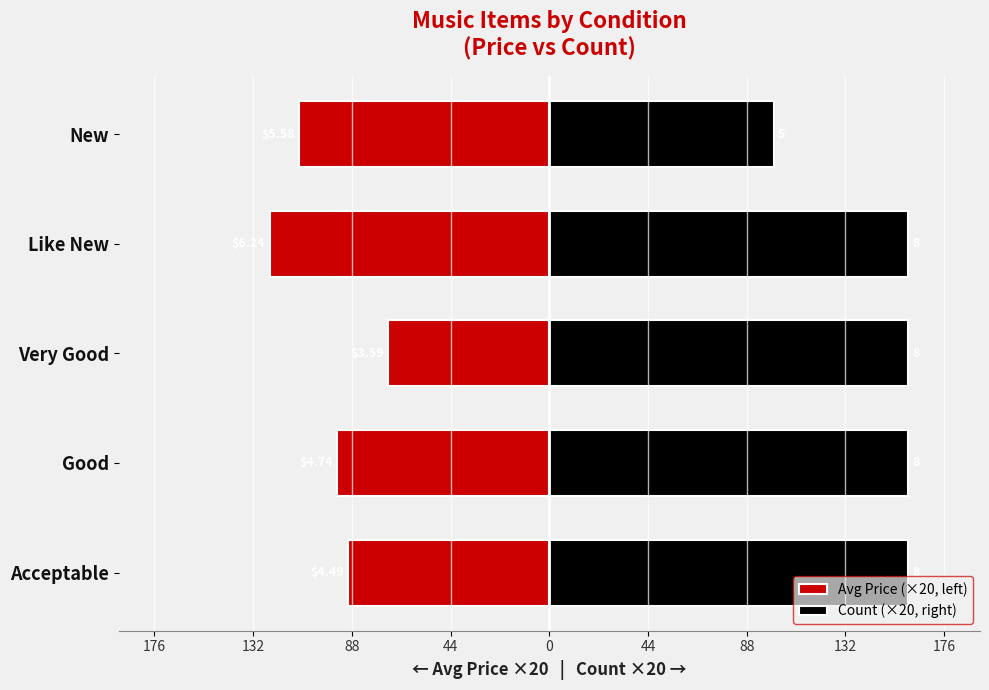

Which has a higher value, Like New or Good?

Good